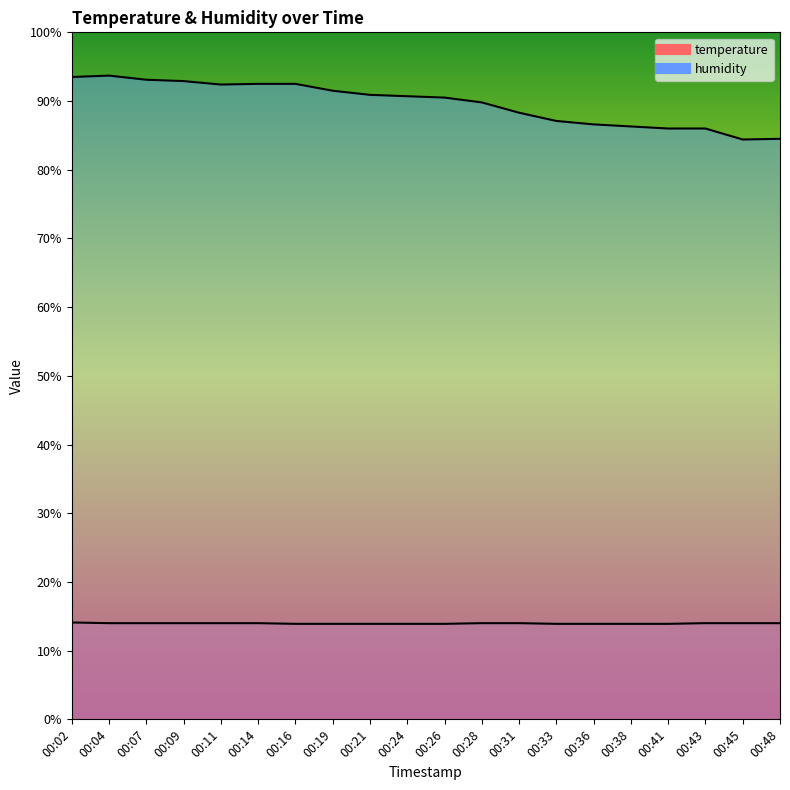

Rank the series at 00:45 from lowest to highest value.

temperature, humidity